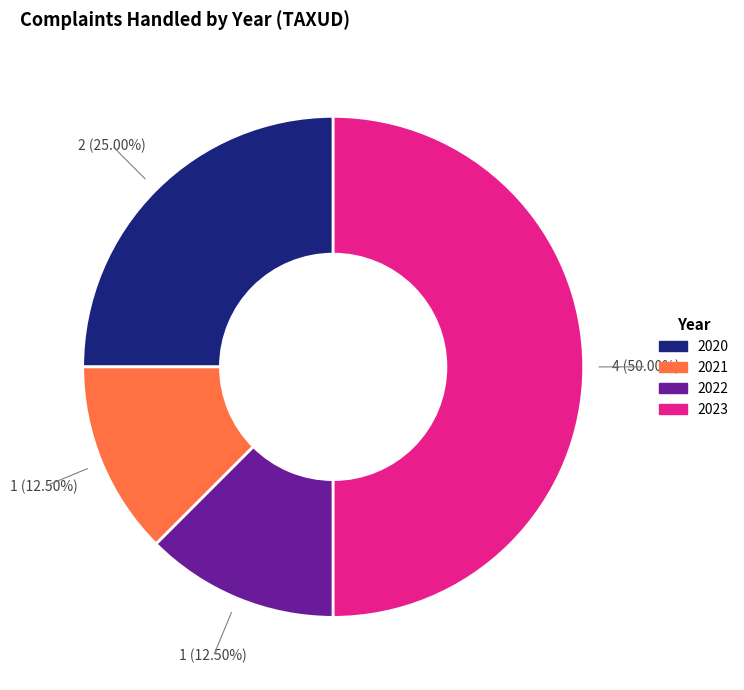

Which has a higher value, 2021 or 2023?

2023